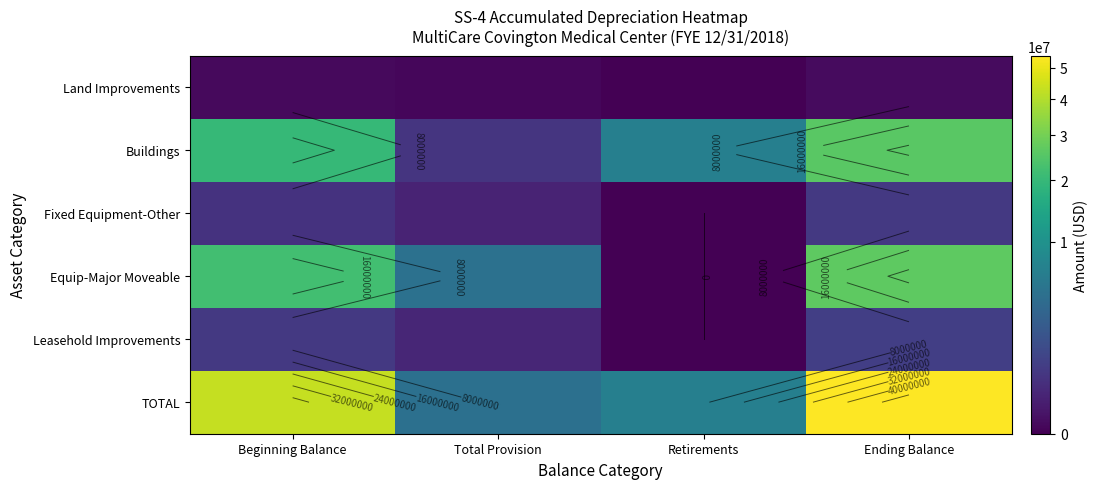

What is the difference between the highest and lowest values at Ending Balance?

54231477.4